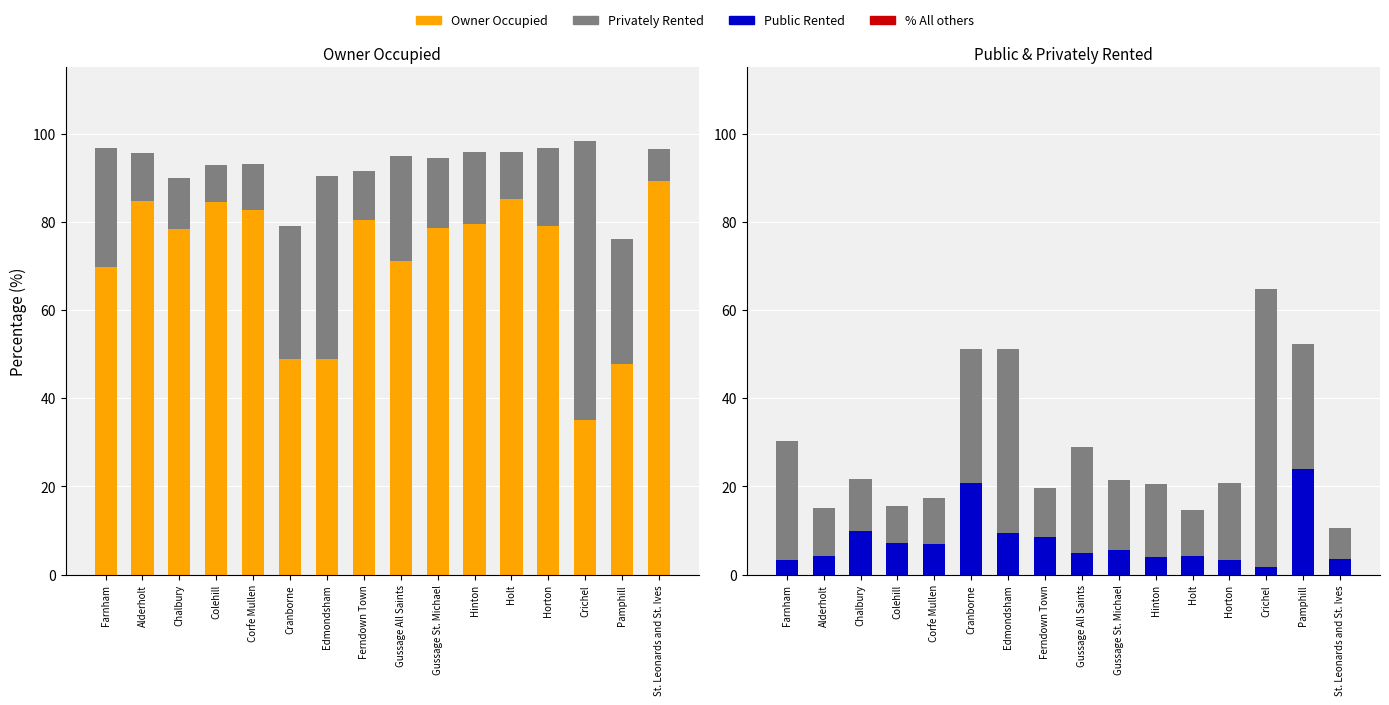

Reading left to right, list all the values displayed in this chart.

Owner Occupied: Farnham=69.7	Alderholt=84.8	Chalbury=78.3	Colehill=84.4	Corfe Mullen=82.7	Cranborne=48.8	Edmondsham=48.8	Ferndown Town=80.4	Gussage All Saints=71.0	Gussage St. Michael=78.7	Hinton=79.5	Holt=85.2	Horton=79.1	Crichel=35.1	Pamphill=47.6	St. Leonards and St. Ives=89.3
Privately Rented: Farnham=27.0	Alderholt=10.9	Chalbury=11.7	Colehill=8.5	Corfe Mullen=10.4	Cranborne=30.3	Edmondsham=41.7	Ferndown Town=11.1	Gussage All Saints=24.0	Gussage St. Michael=15.7	Hinton=16.4	Holt=10.5	Horton=17.5	Crichel=63.1	Pamphill=28.4	St. Leonards and St. Ives=7.2
Public Rented: Farnham=3.4	Alderholt=4.3	Chalbury=10.0	Colehill=7.1	Corfe Mullen=7.0	Cranborne=20.9	Edmondsham=9.5	Ferndown Town=8.5	Gussage All Saints=5.0	Gussage St. Michael=5.6	Hinton=4.1	Holt=4.2	Horton=3.4	Crichel=1.8	Pamphill=24.0	St. Leonards and St. Ives=3.5
% All others: Farnham=0.0	Alderholt=0.0	Chalbury=0.0	Colehill=0.0	Corfe Mullen=0.0	Cranborne=0.0	Edmondsham=0.0	Ferndown Town=0.0	Gussage All Saints=0.0	Gussage St. Michael=0.0	Hinton=0.0	Holt=0.0	Horton=0.0	Crichel=0.0	Pamphill=0.0	St. Leonards and St. Ives=0.0